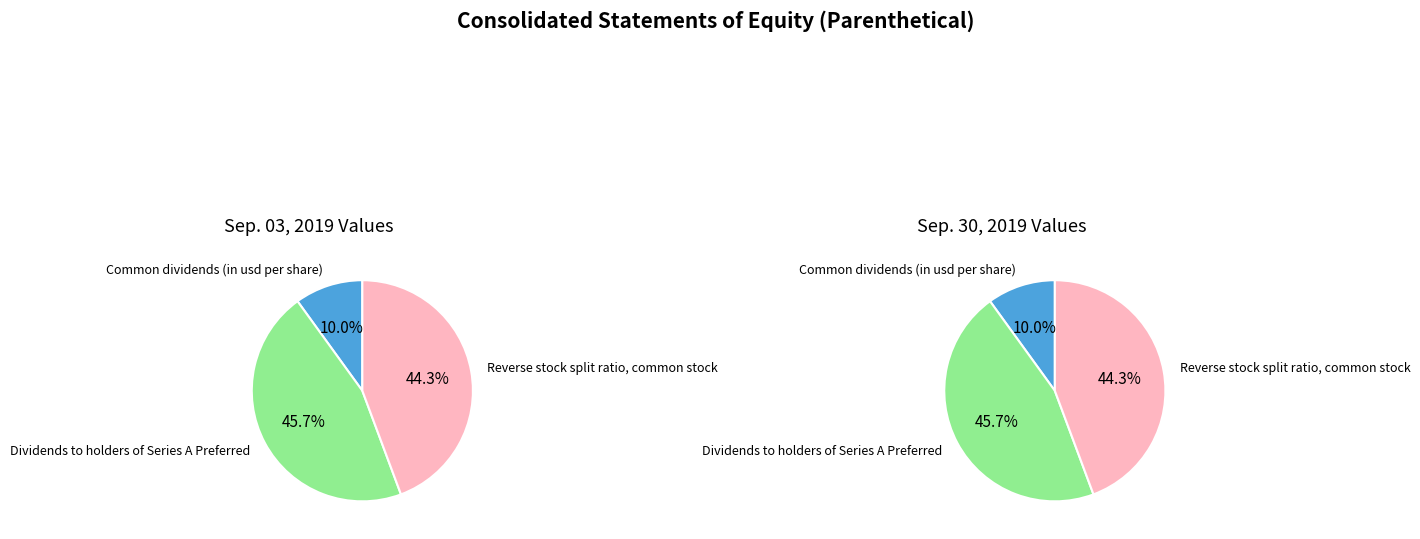

To the nearest percent, what portion does Common dividends (in usd per share) represent?

10%